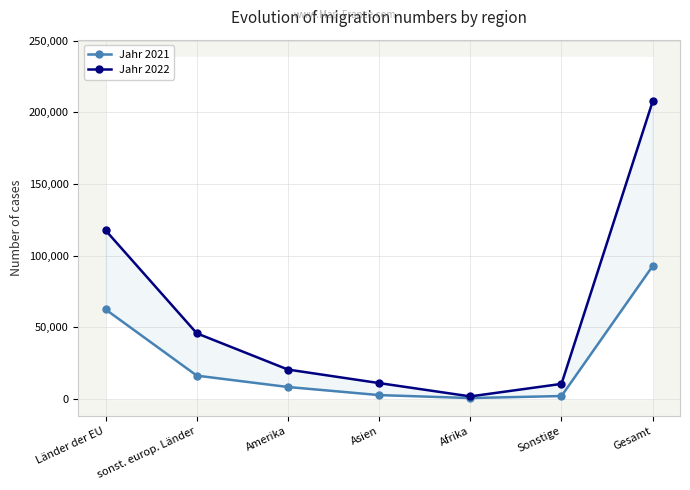

Rank the series by their average value, from highest to lowest.

Jahr 2022, Jahr 2021